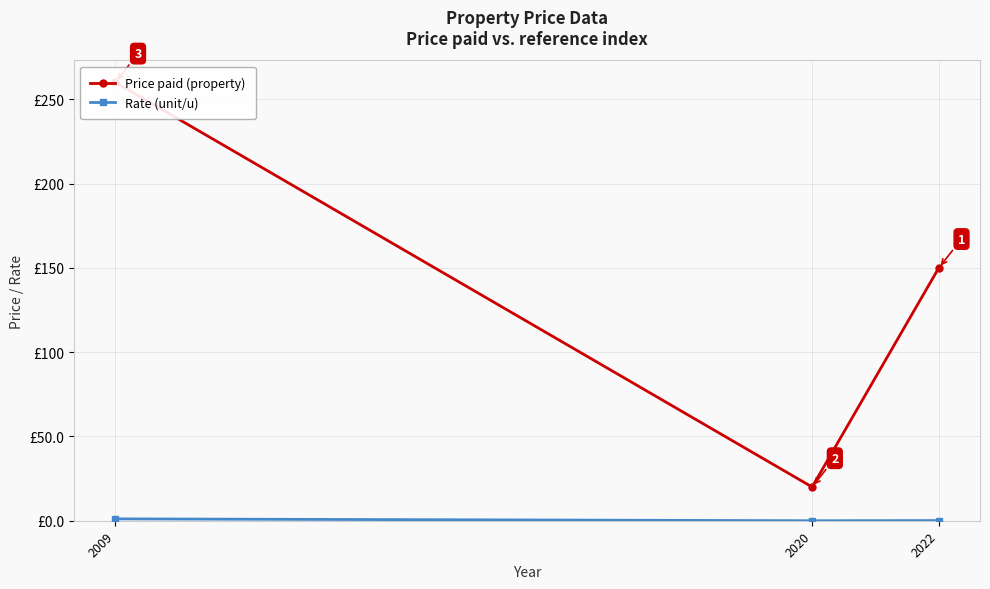

Reading left to right, what are all the values shown in this chart?

Price paid (property): 260.0	20.0	150.0
Rate (unit/u): 1.1	0.0	0.1